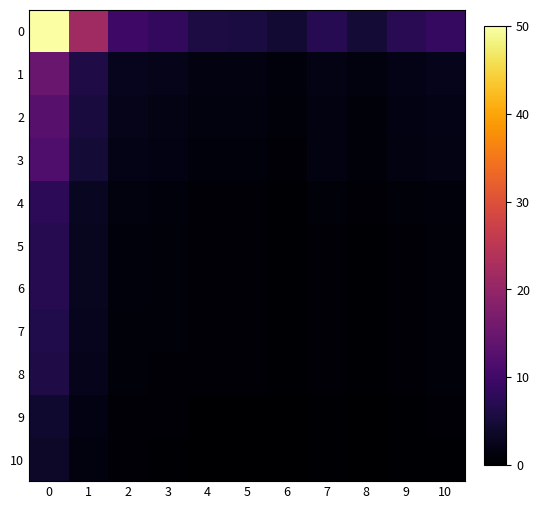

Between 7 and 2, which is larger?

2